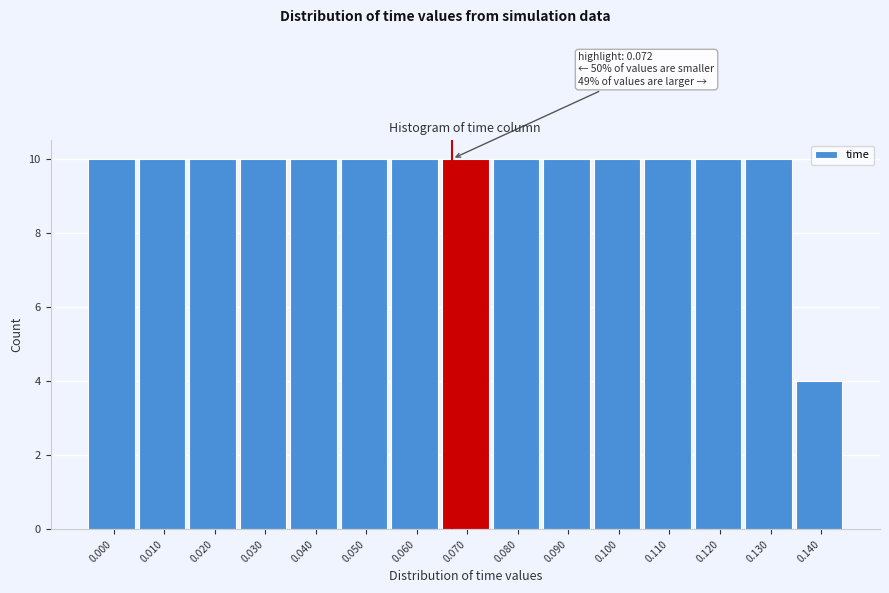

Reading left to right, list all the values displayed in this chart.

0.000=10	0.010=10	0.020=10	0.030=10	0.040=10	0.050=10	0.060=10	0.070=10	0.080=10	0.090=10	0.100=10	0.110=10	0.120=10	0.130=10	0.140=4